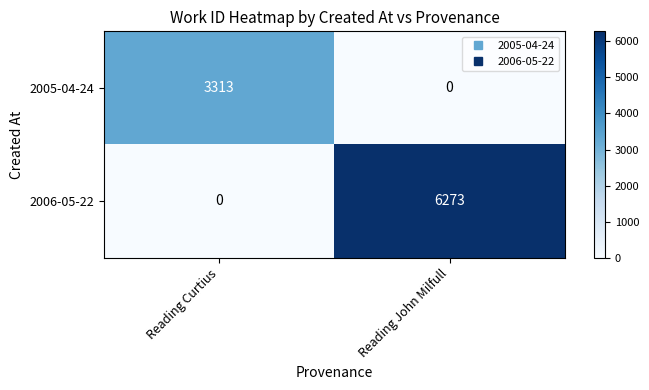

What is the total value across all series at Reading Curtius?

3313